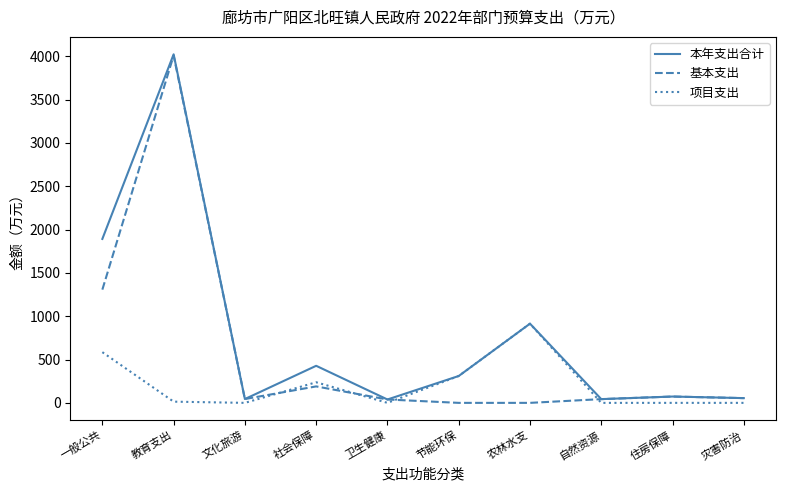

How many lines are shown in the chart?

3